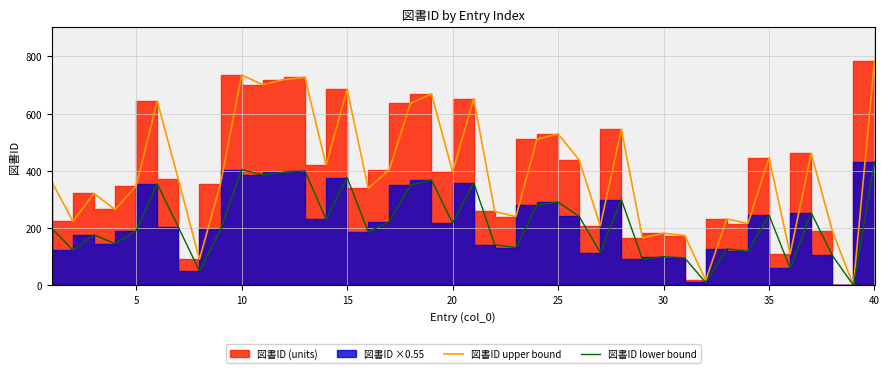

What is the difference between the maximum and second lowest values in the 図書ID upper bound series?

766.0